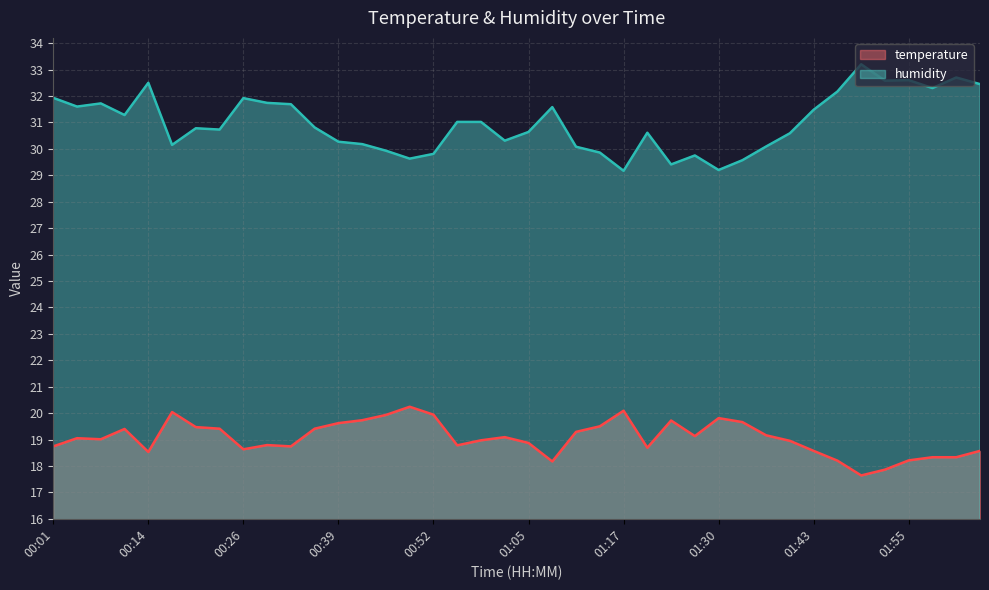

List the series in order of their overall mean, lowest first.

temperature, humidity